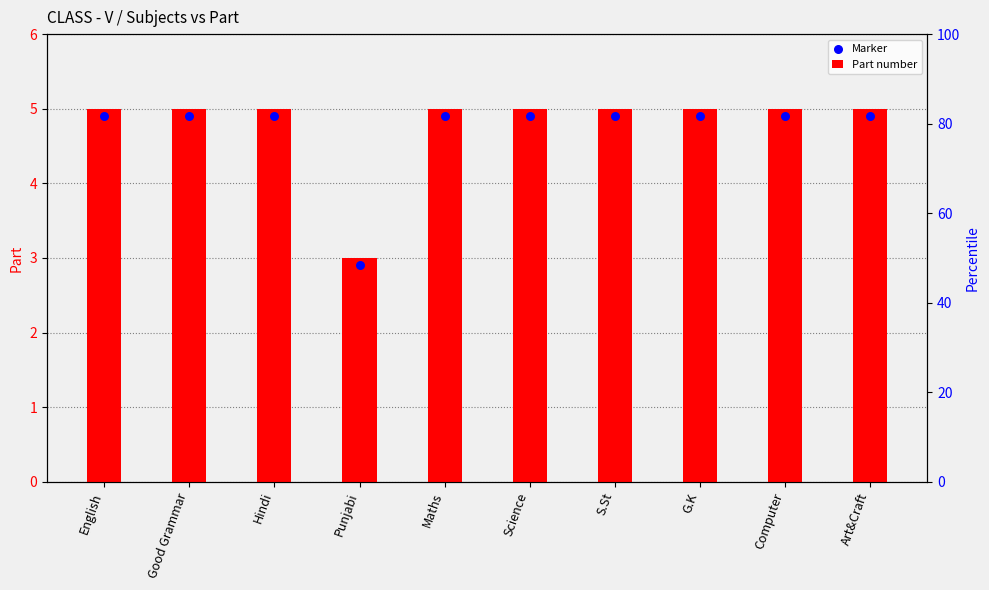

What is the total value across all series at Punjabi?

5.9